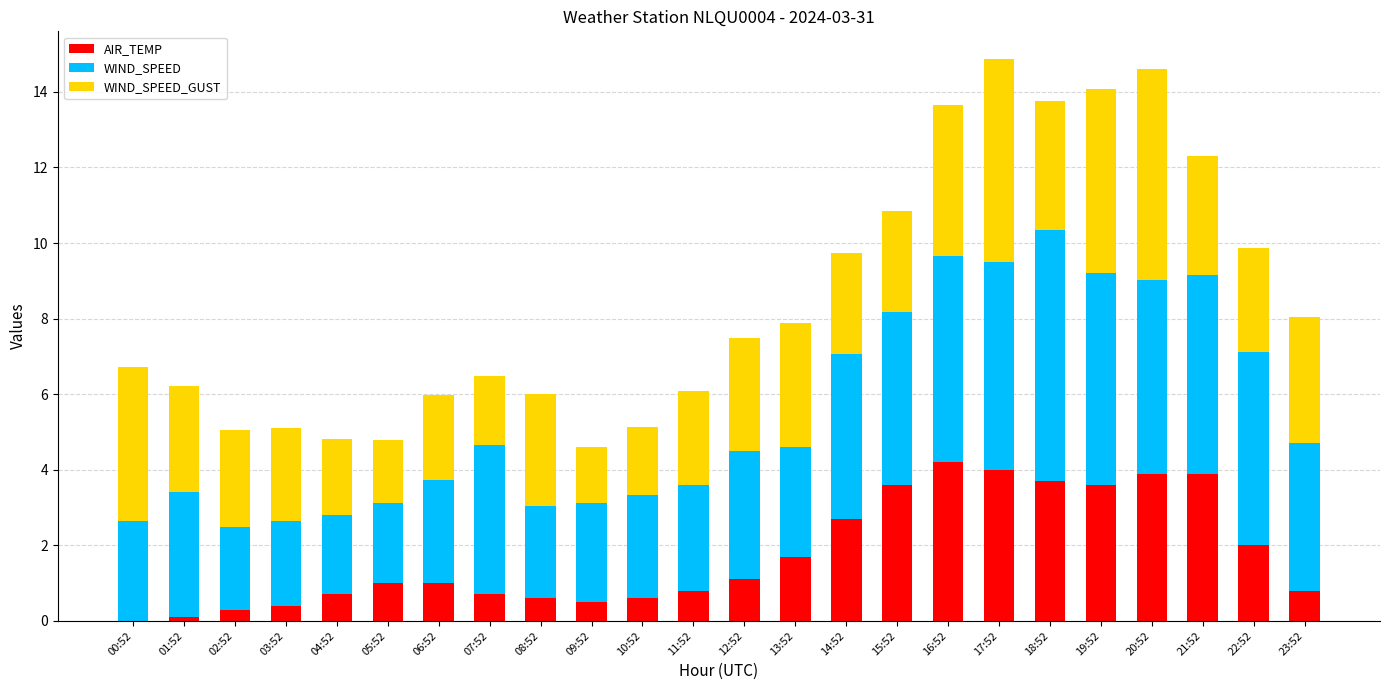

What is the maximum value for AIR_TEMP?

4.2